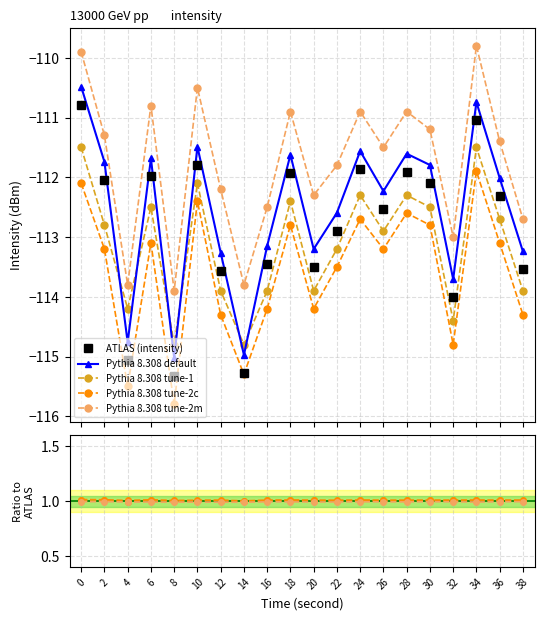

True or false: Pythia 8.308 tune-2c and Pythia 8.308 tune-1 cross at least once.

False